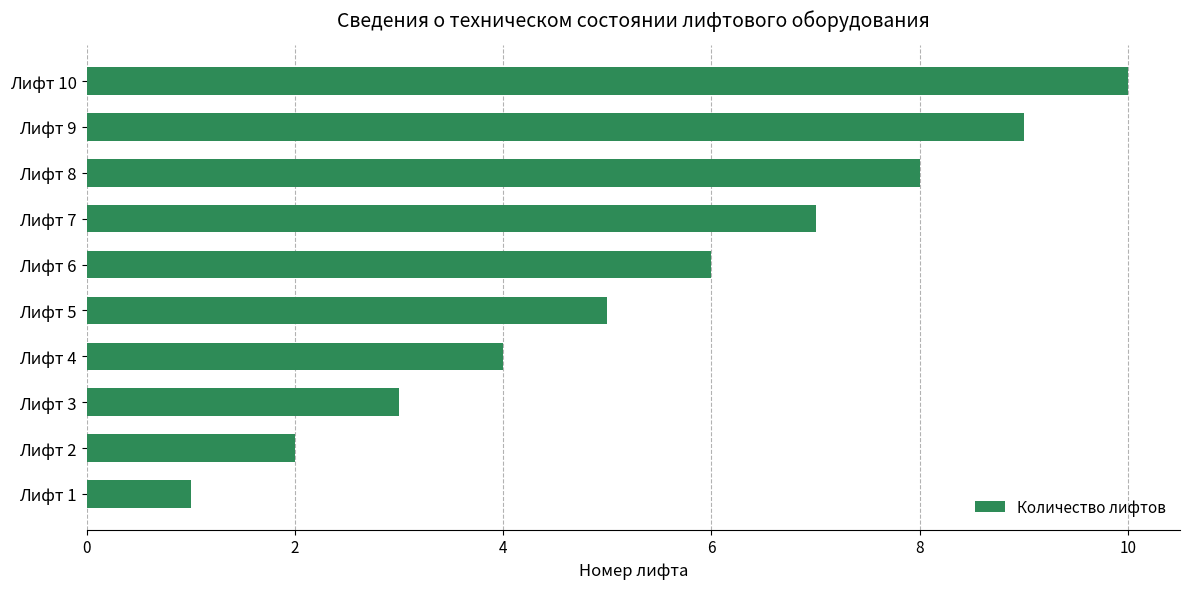

Where is the data nearest to the value 5?

Лифт 5